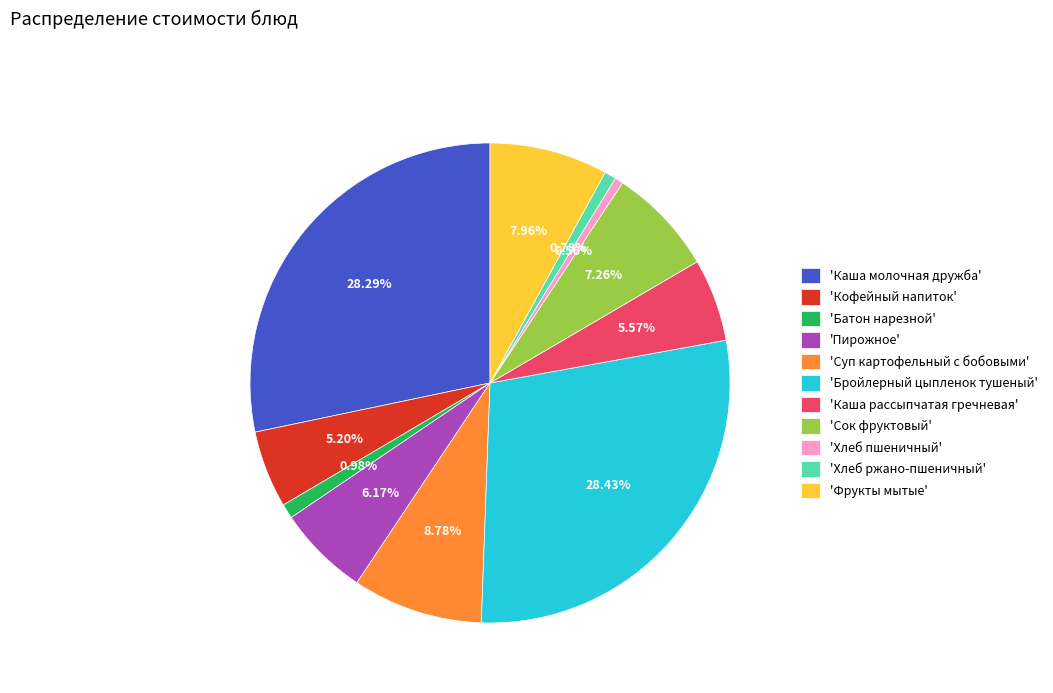

Does any single category account for the majority?

No